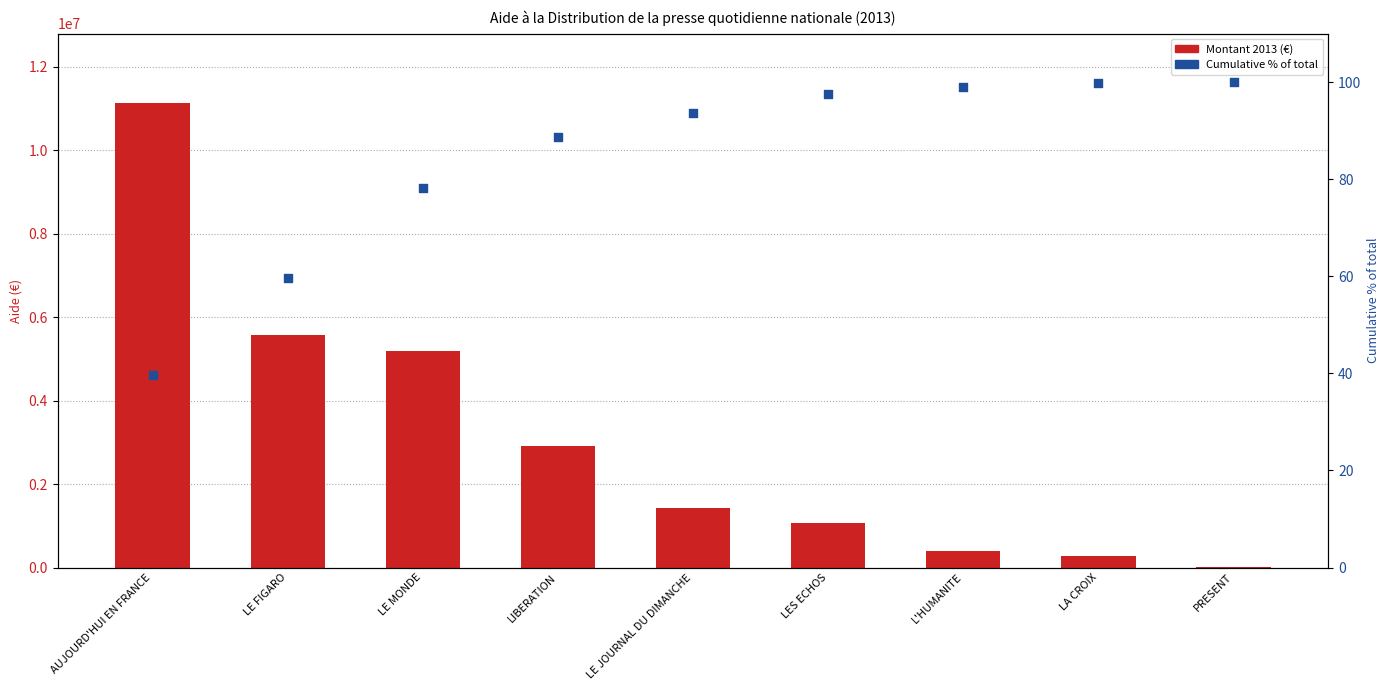

Which series has the largest total across all categories?

2013 (€)